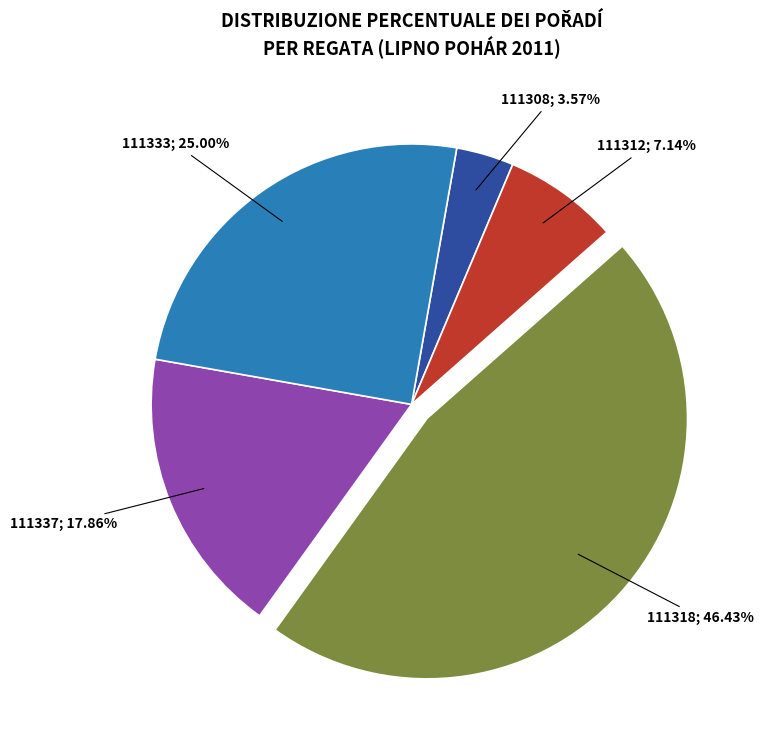

To the nearest percent, what portion does 111312 represent?

7%